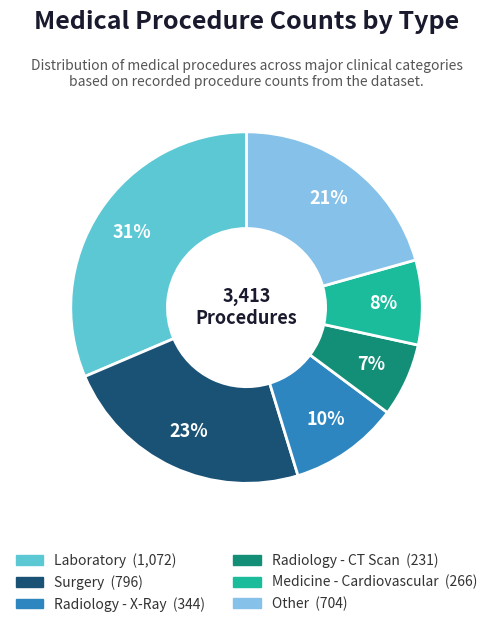

Does any single category account for the majority?

No